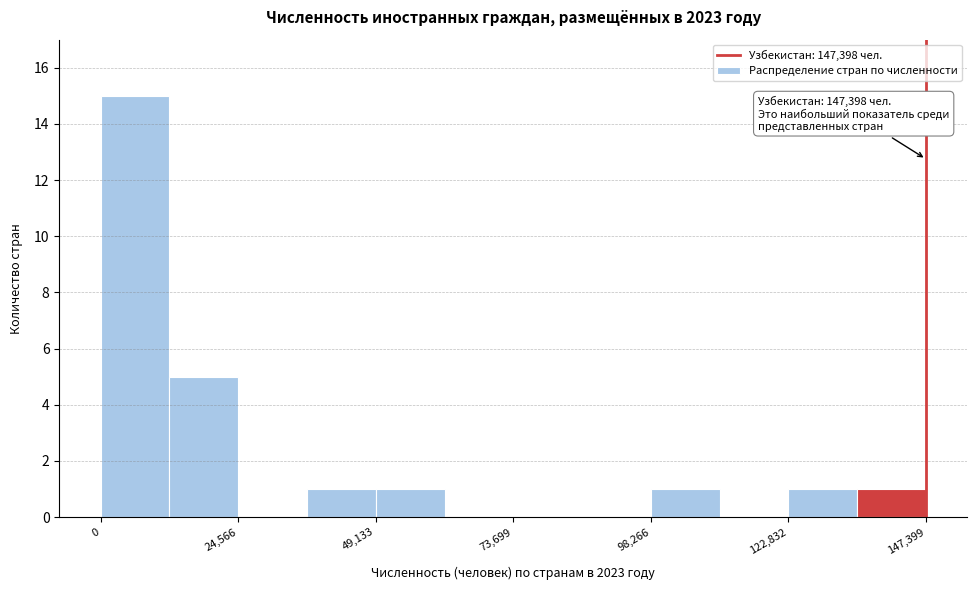

Read against the x-axis, roughly where is the centre of the tallest bar?

5000